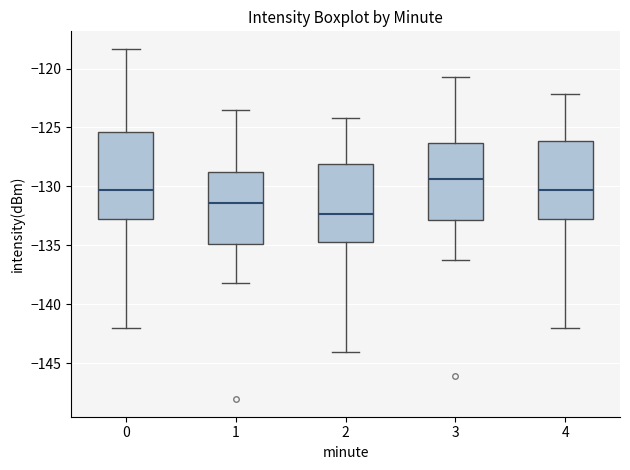

Which box's median line is the lowest?

2